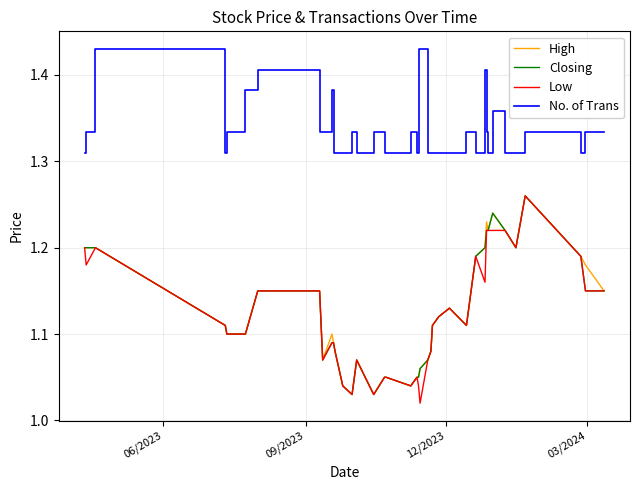

Which series has the largest total across all categories?

No. of Trans